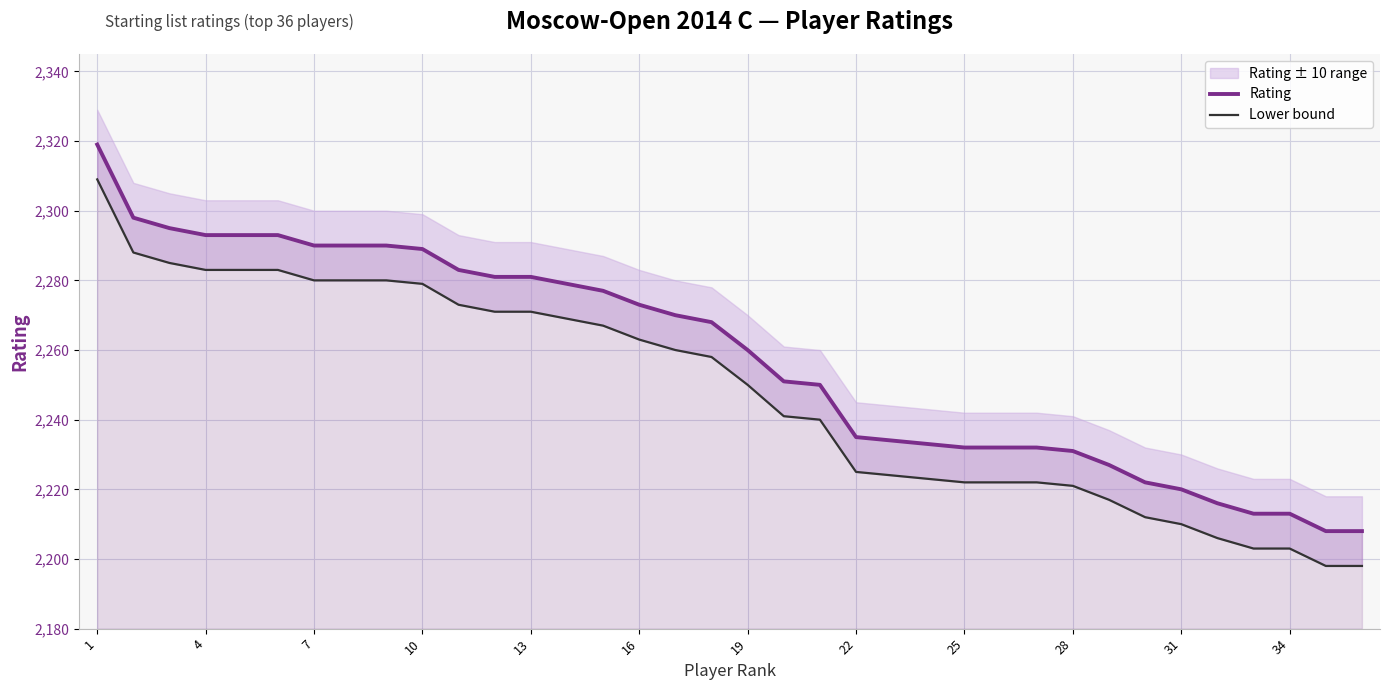

Rank the series by their average value, from lowest to highest.

Lower bound, Rating